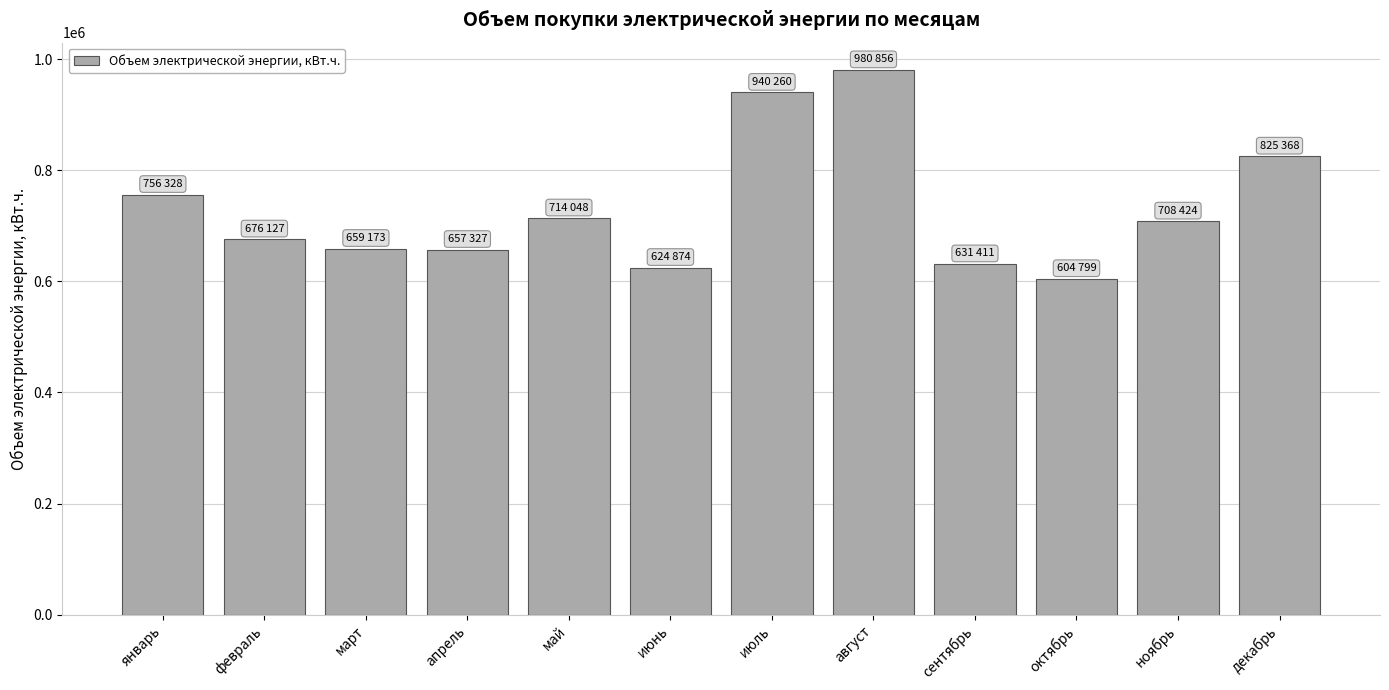

What is the difference between the maximum and second lowest values?

355982